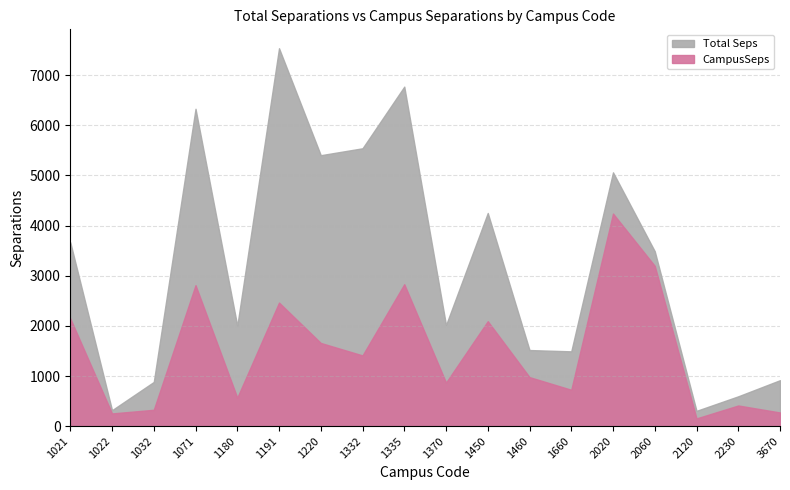

Which has a higher value, 2120 or 1460?

1460